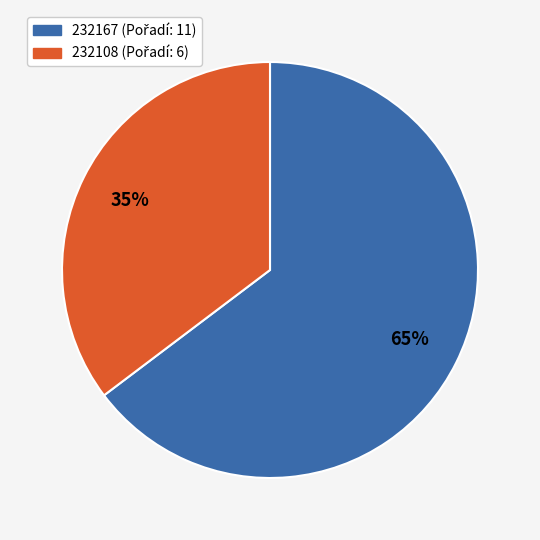

What percentage is the 232167 slice, to the nearest percent?

65%